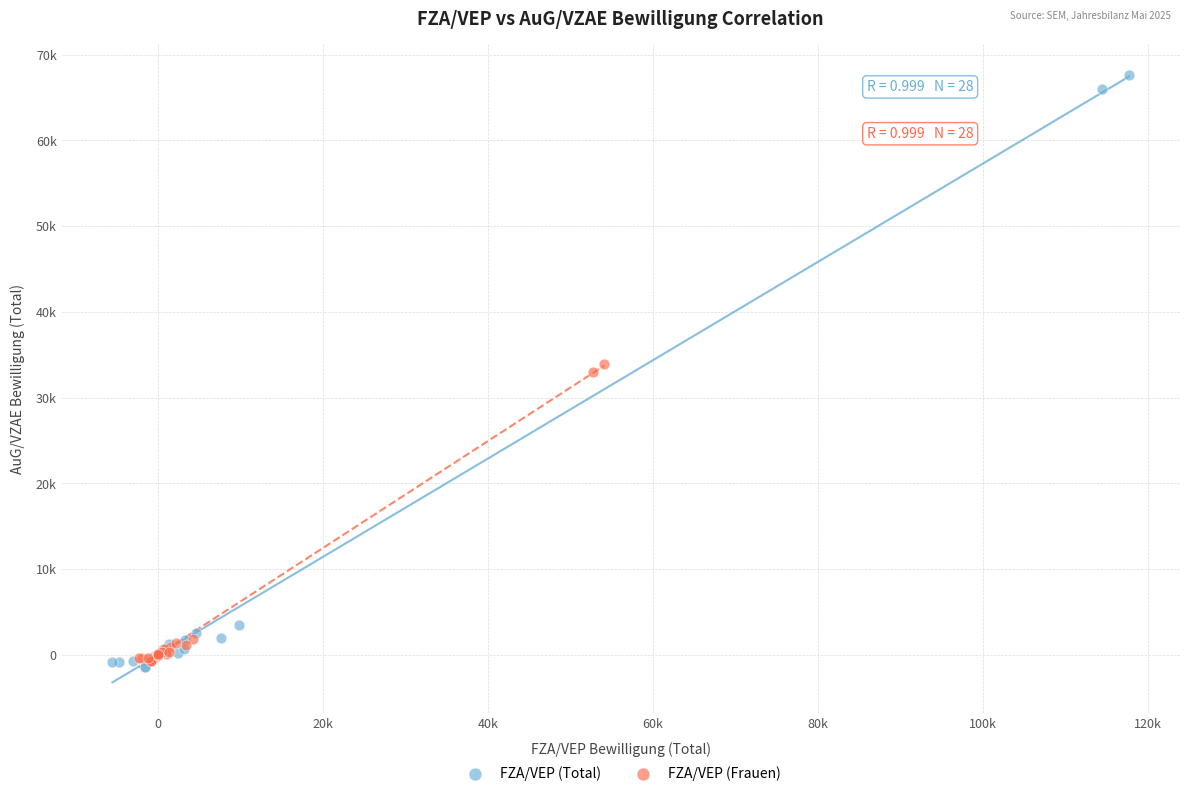

What are all the series names shown in the legend?

FZA/VEP (Total), FZA/VEP (Frauen)